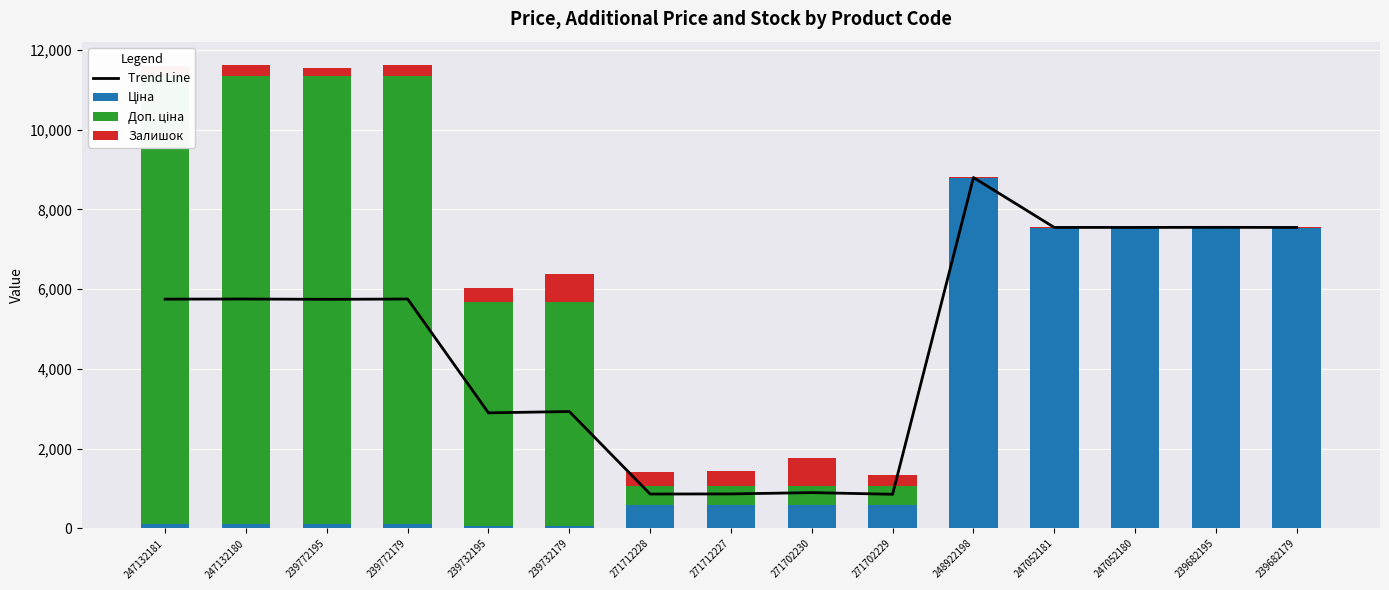

Which category has the lowest value across all series?

248922198